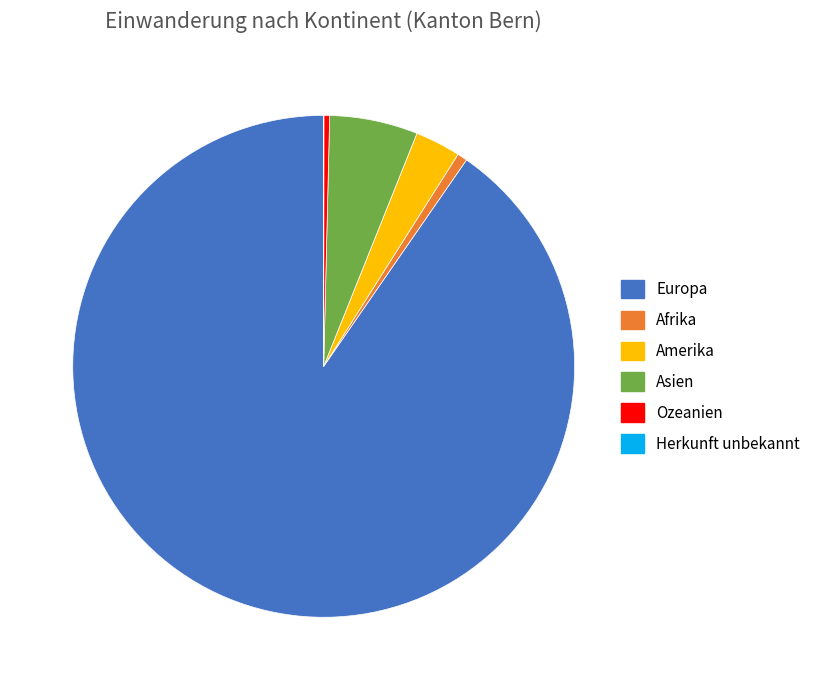

Which has a higher value, Asien or Amerika?

Asien